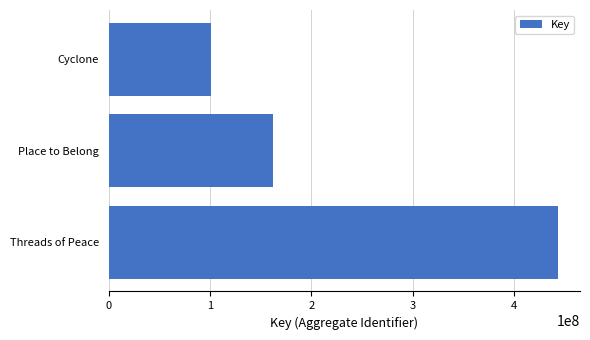

Which label corresponds to the smallest value in the chart?

Cyclone